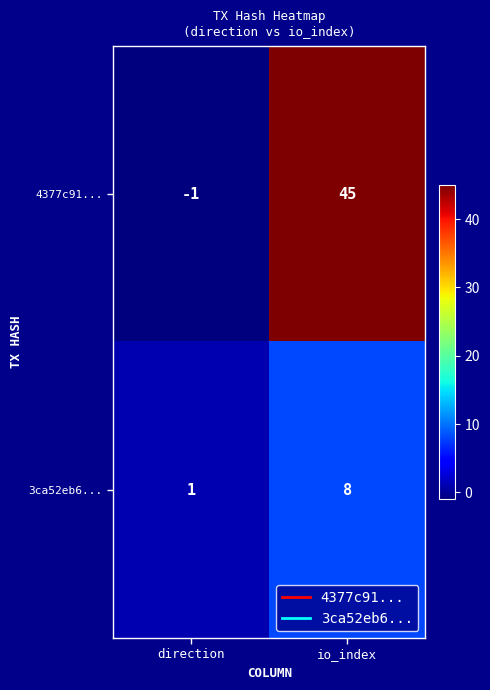

The value of 4377c91... at direction is 0. True or false?

False